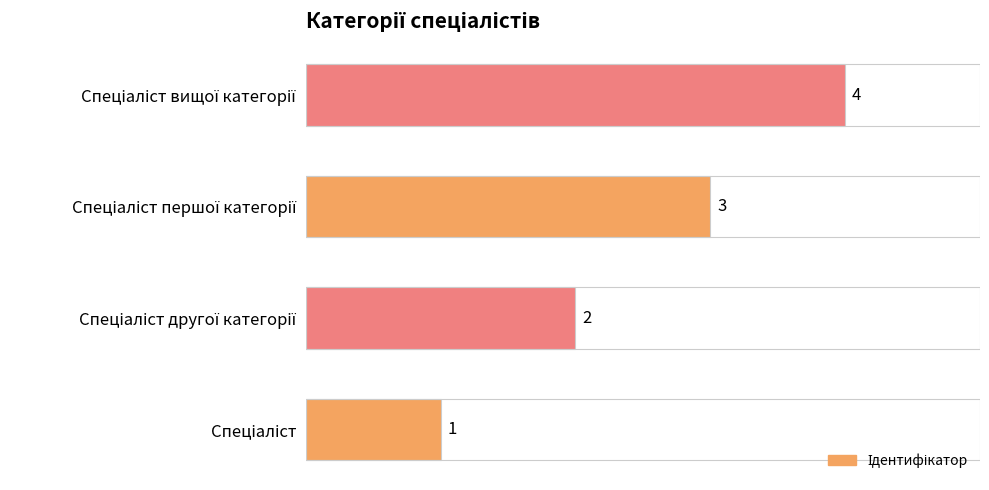

What is the difference between the maximum and minimum values?

3